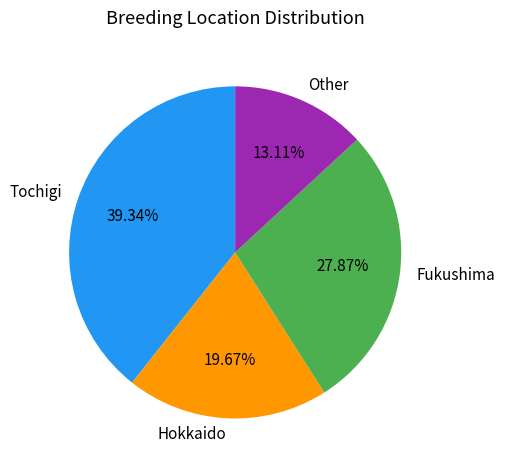

Is it true that Fukushima is 38% of the pie?

False